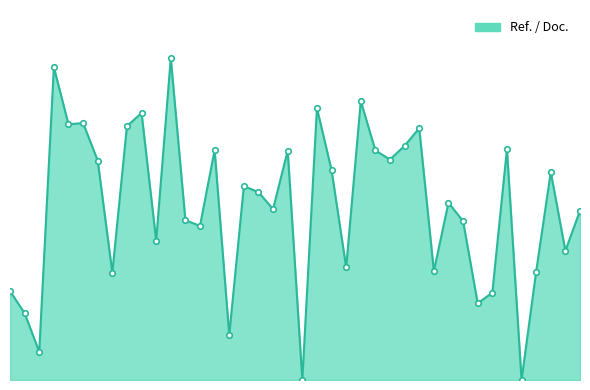

What is the value of the 4th point from the left?

50.0